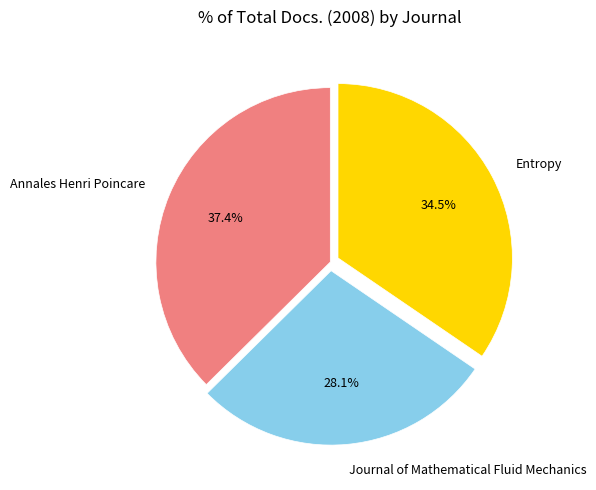

Does any single category account for the majority?

No